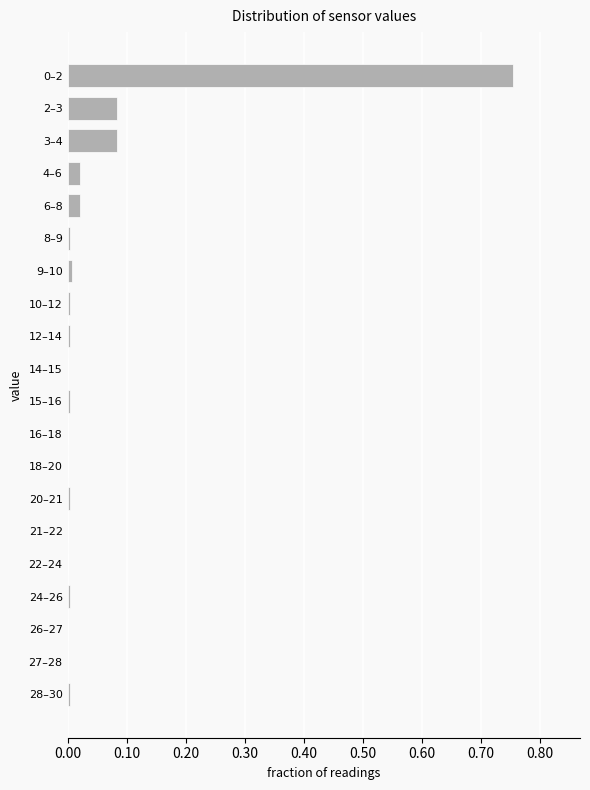

Is it true that the value at 20–21 is 0.0?

True